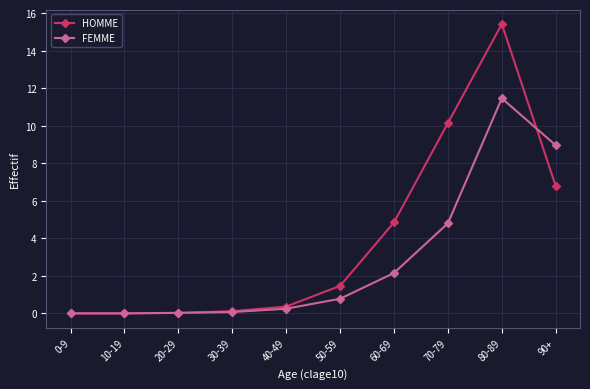

What are all the series names shown in the legend?

HOMME, FEMME